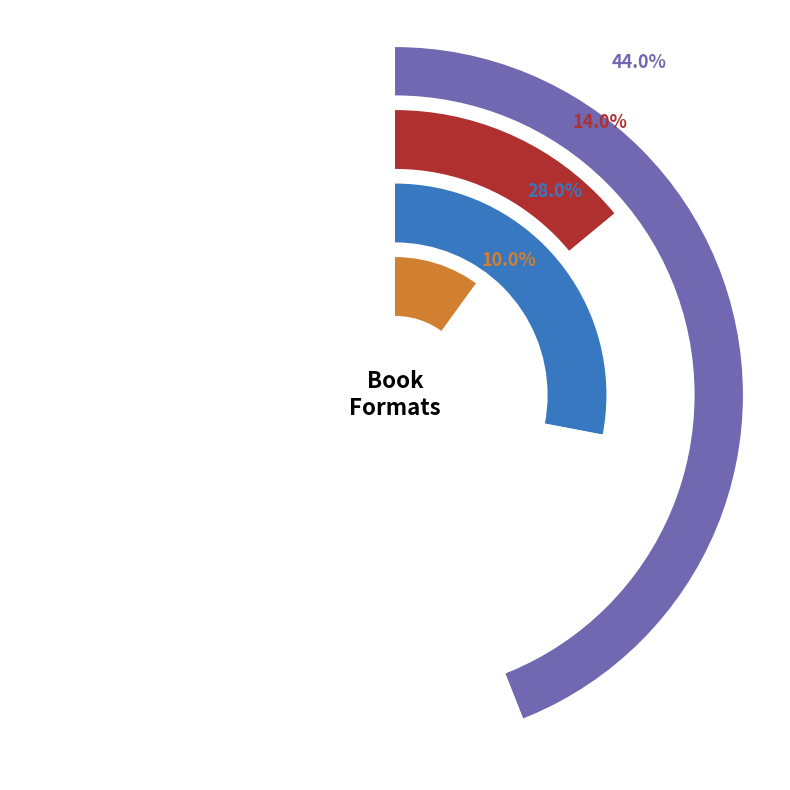

Combined, what portion of the pie is Trade Paperback and Hardcover?

58.0%